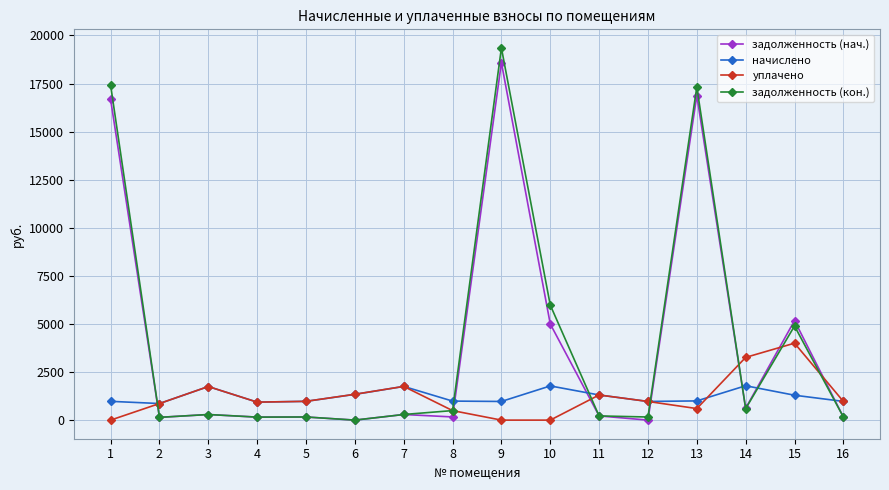

Where do задолженность (кон.) and уплачено first cross each other?

1 and 2